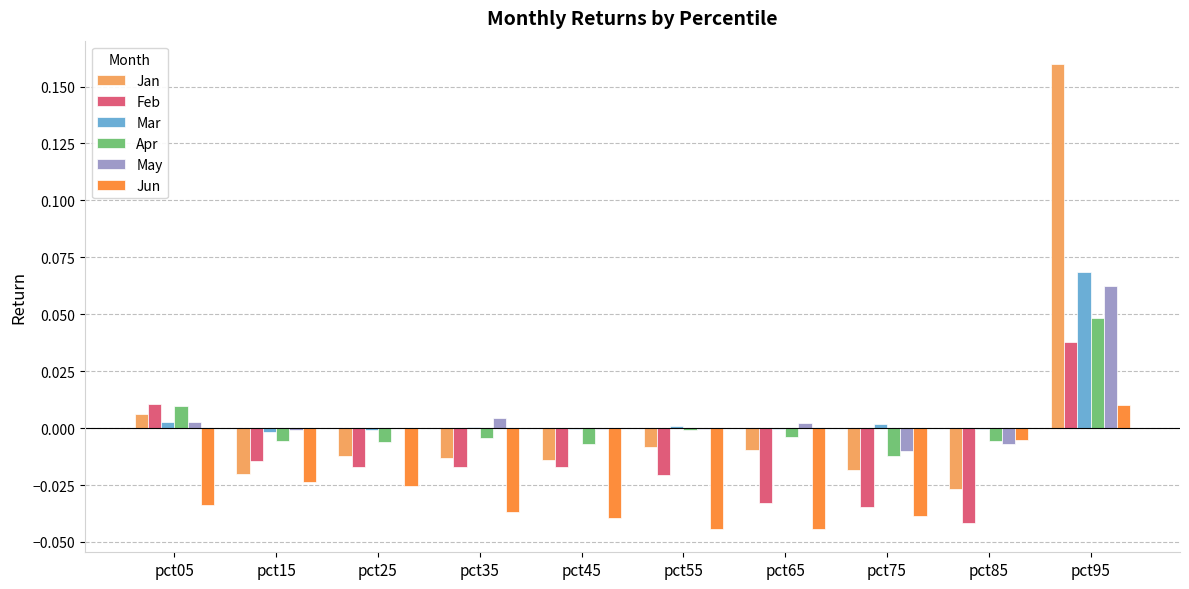

At which label does Jan reach its peak?

pct95